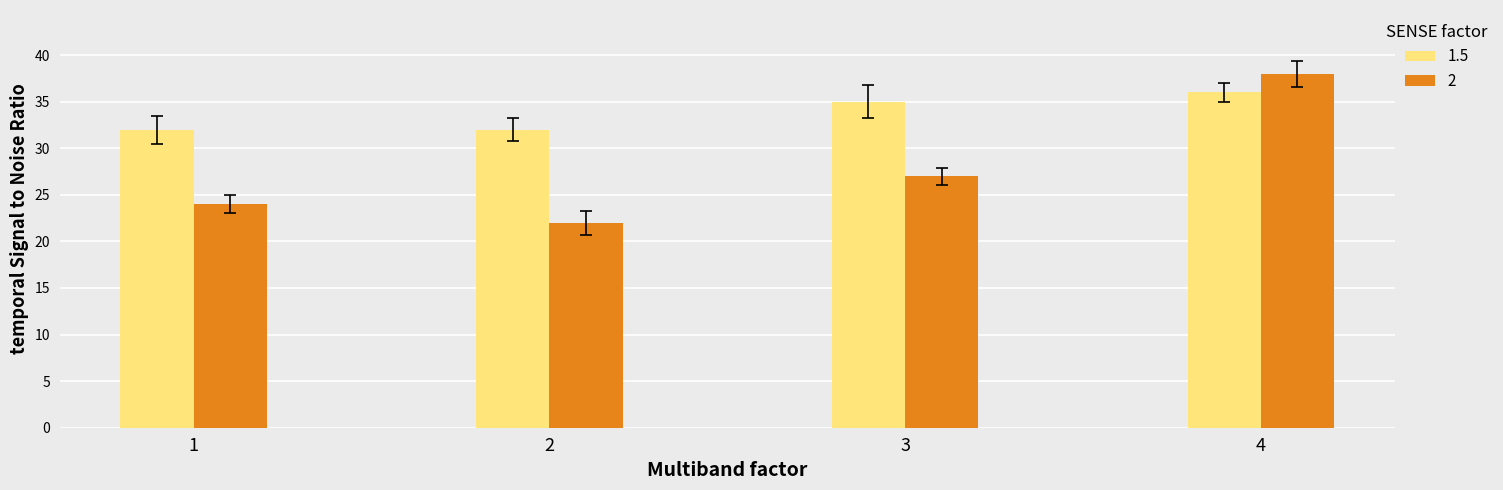

Which category has the lowest value in the 2 series?

2